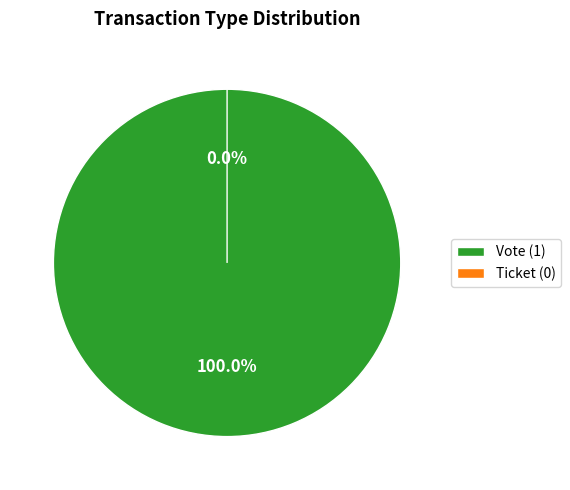

What is the smallest slice in the pie chart?

Ticket